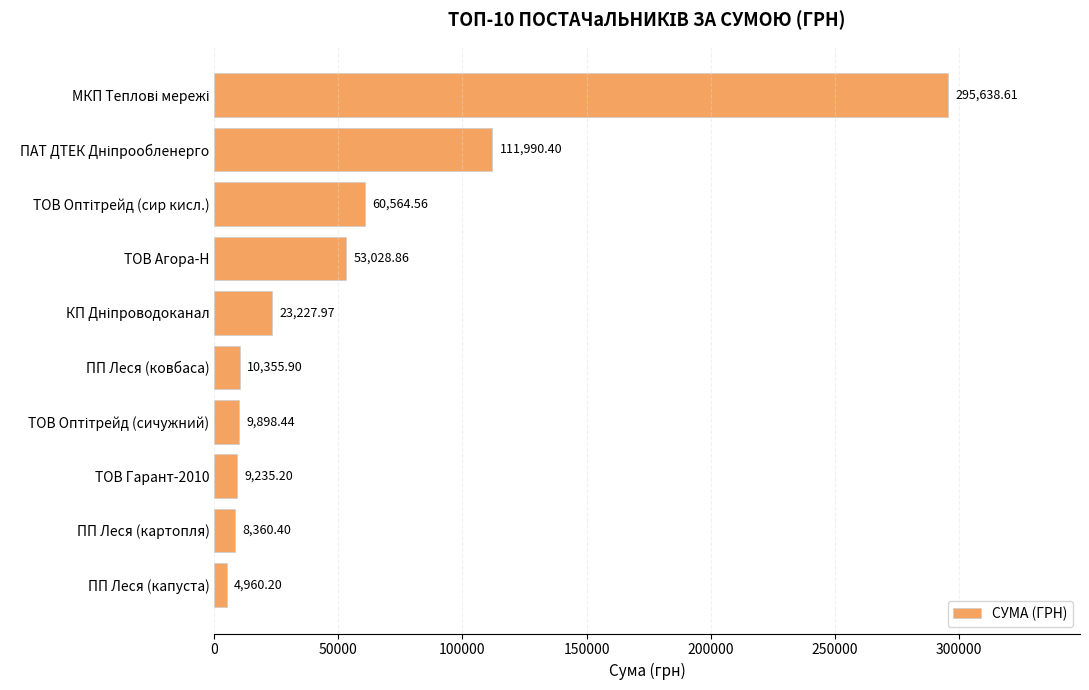

What is the average value?

58726.1